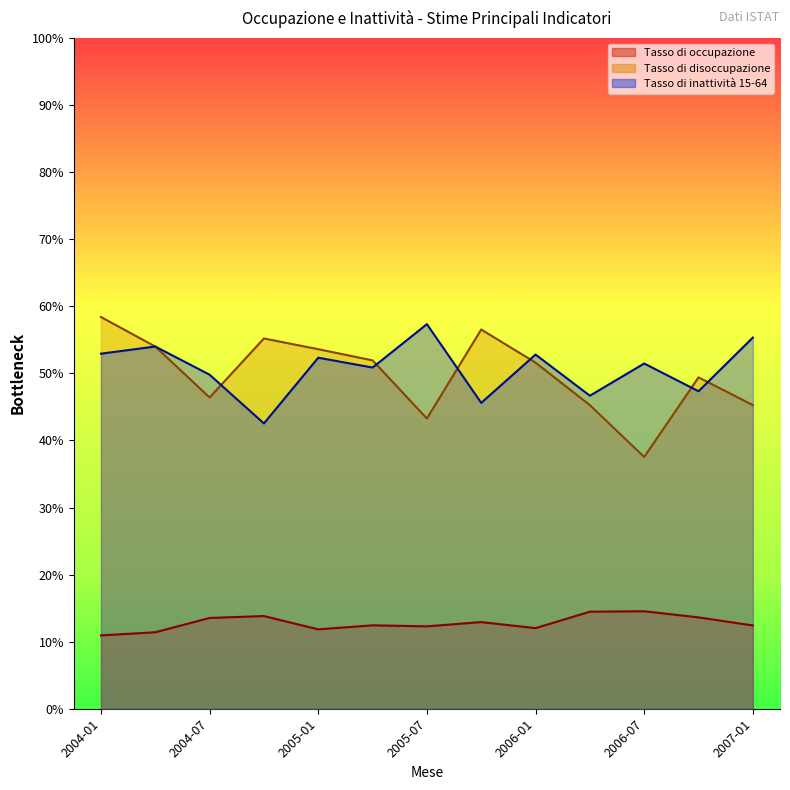

True or false: Disoccupati (Stima) has a value of 76.6 at 2005-07.

False